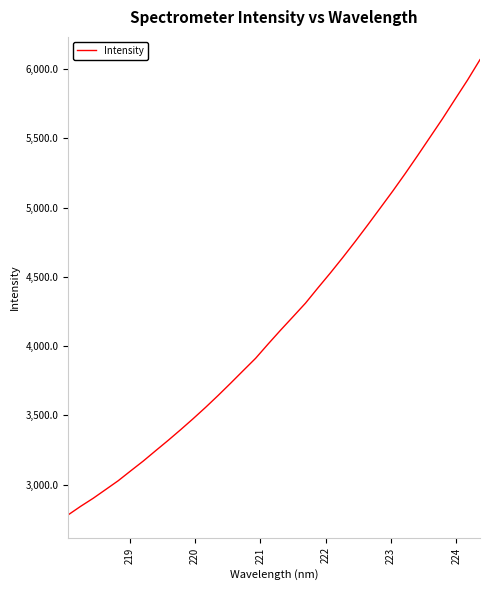

What is the maximum value shown in the chart?

6066.7